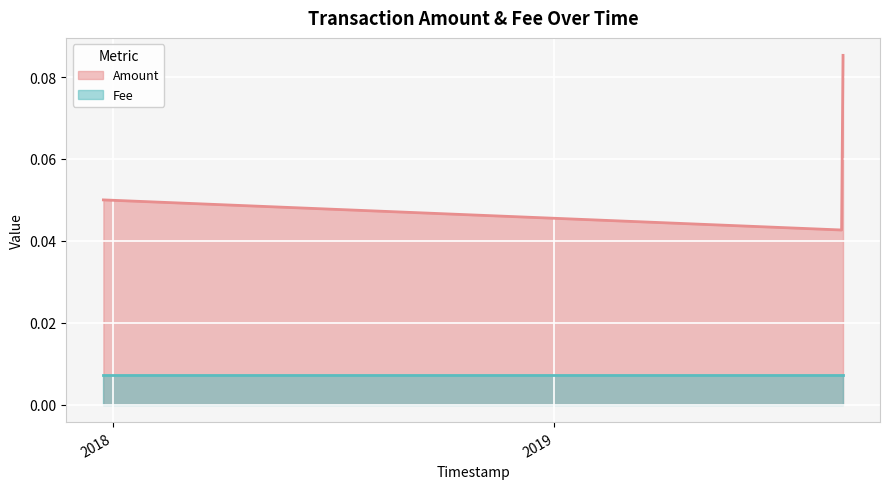

Where is the data nearest to the value 0?

2019-04-28 14:12:09